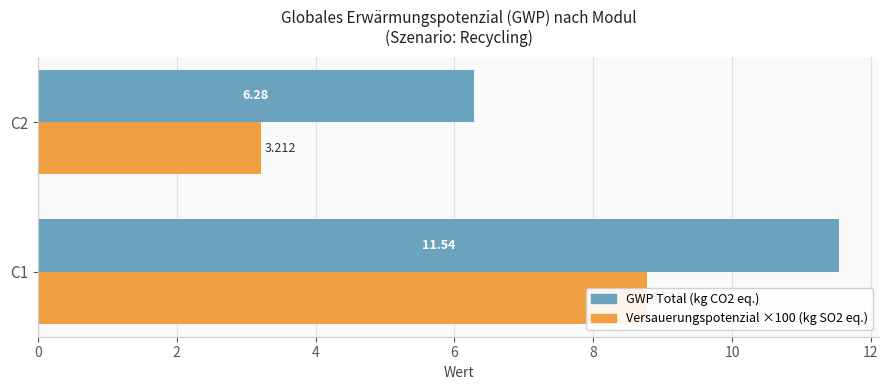

What value does the GWP Total (kg CO2 eq.) series have at C2?

6.3